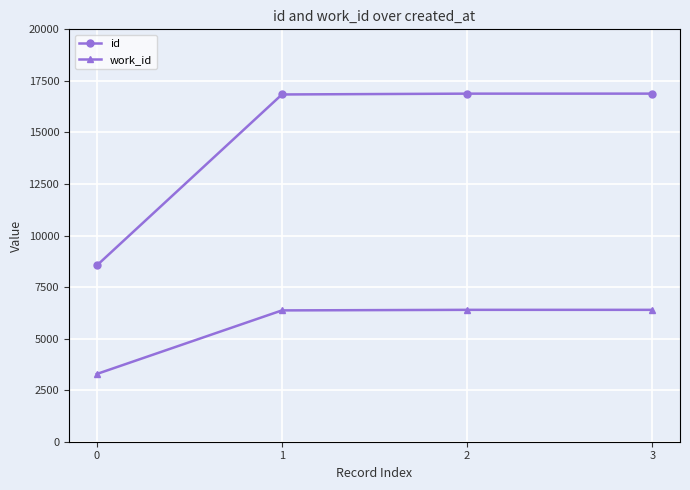

What is the sum of all work_id values?

22446